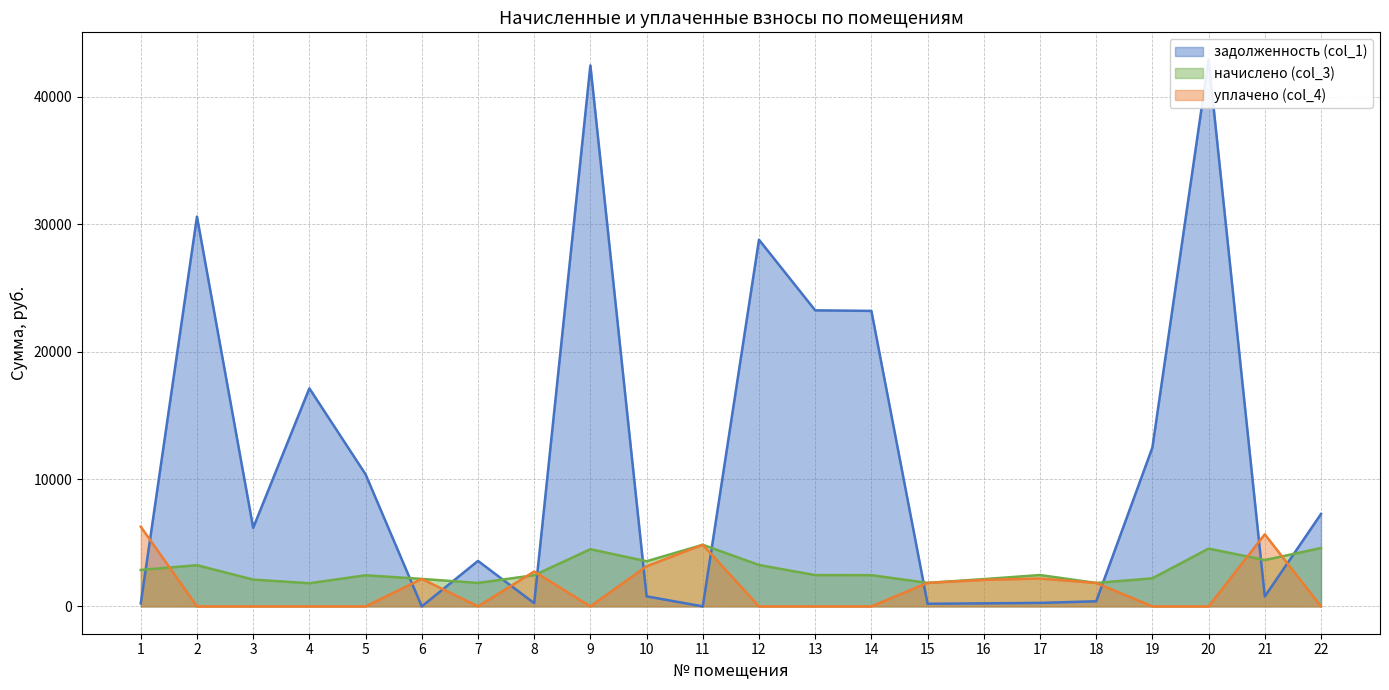

List the series in order of their peak value, lowest first.

начислено (col_3), уплачено (col_4), задолженность (col_1)